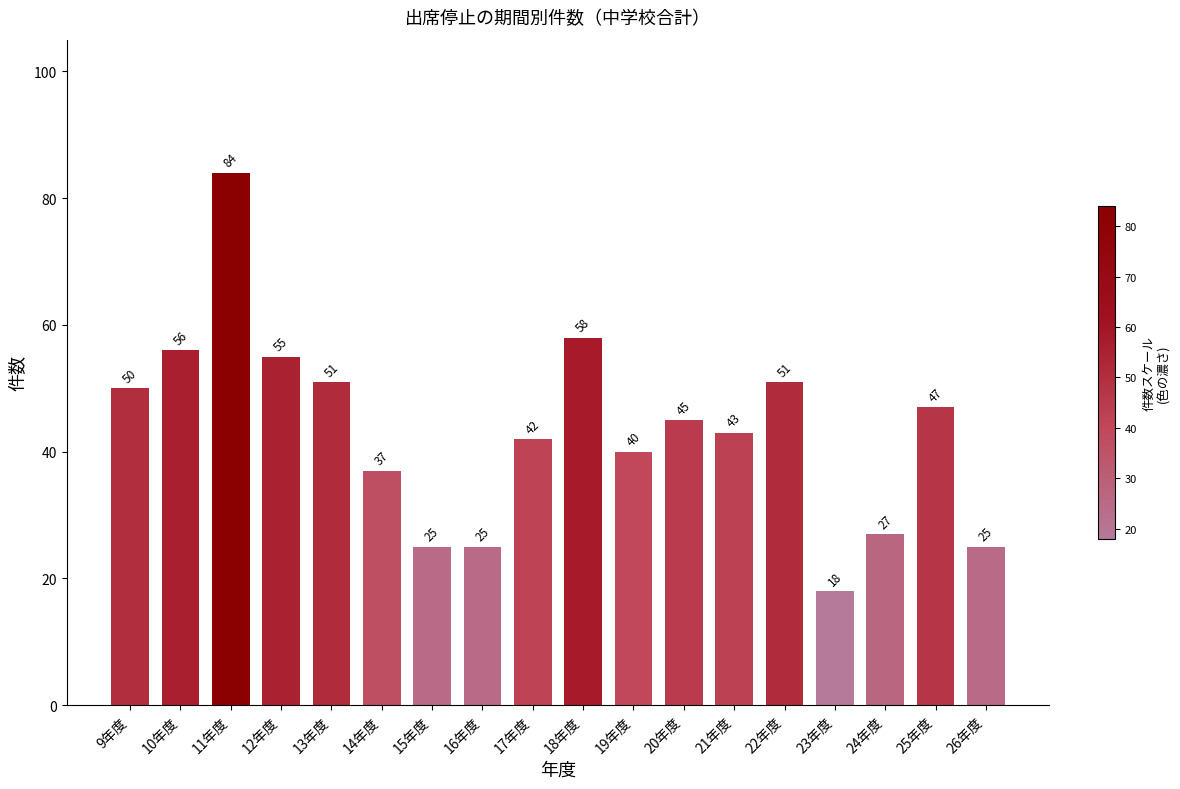

True or false: the data shows 39 at 16年度.

False